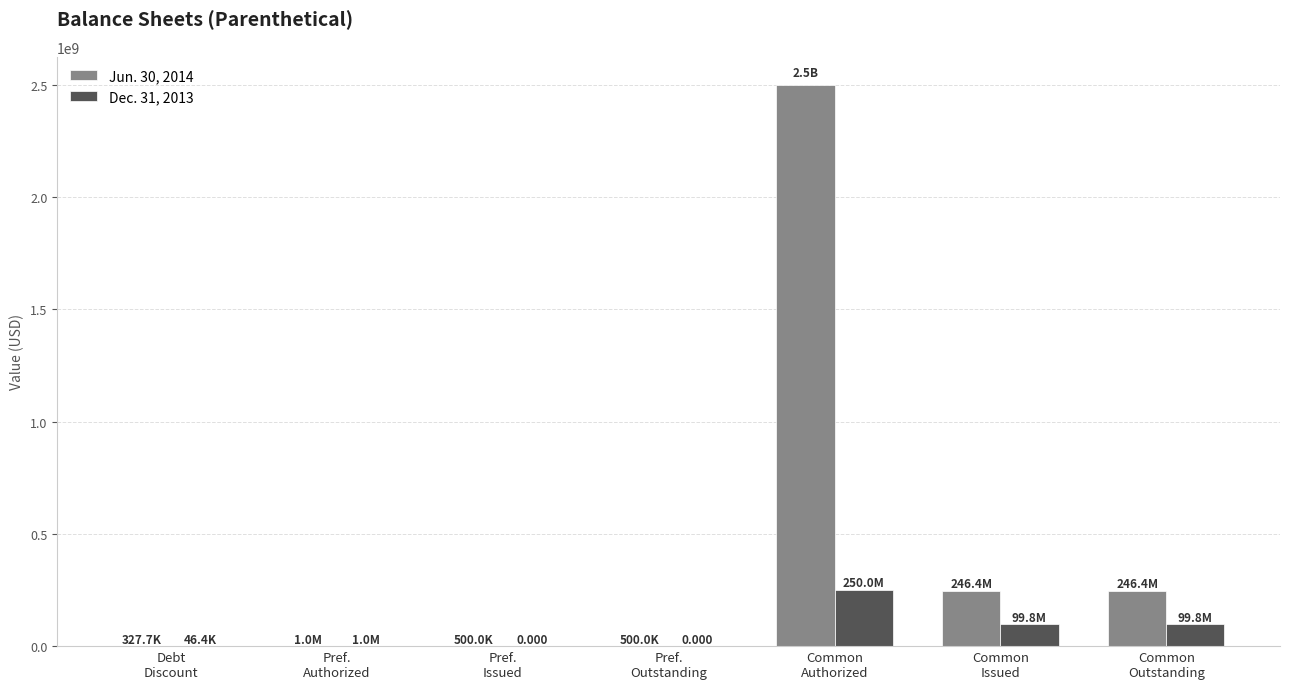

The Jun. 30, 2014 series shows 654734513 at Common
Authorized. True or false?

False